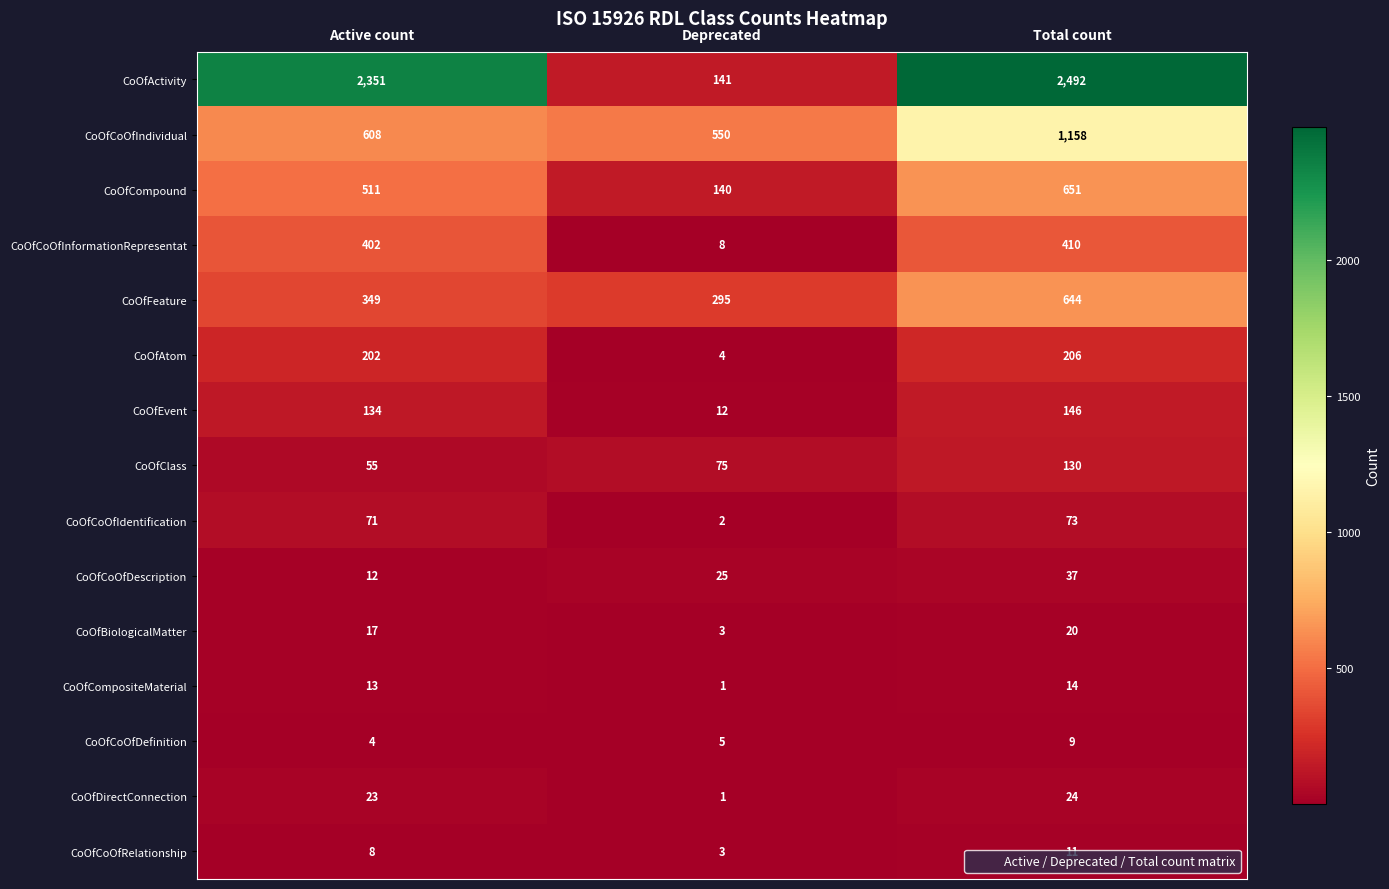

How many distinct data groups are displayed?

15